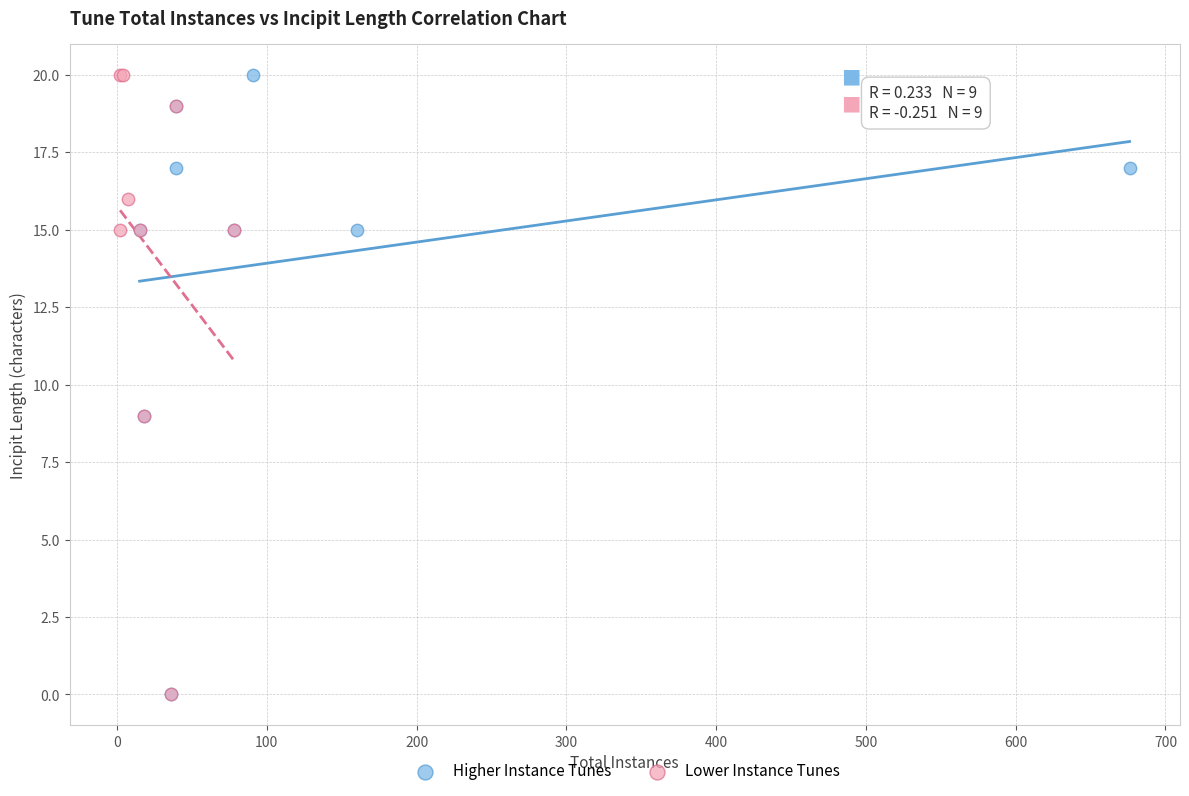

What are all the series names shown in the legend?

Higher Instance Tunes, Lower Instance Tunes